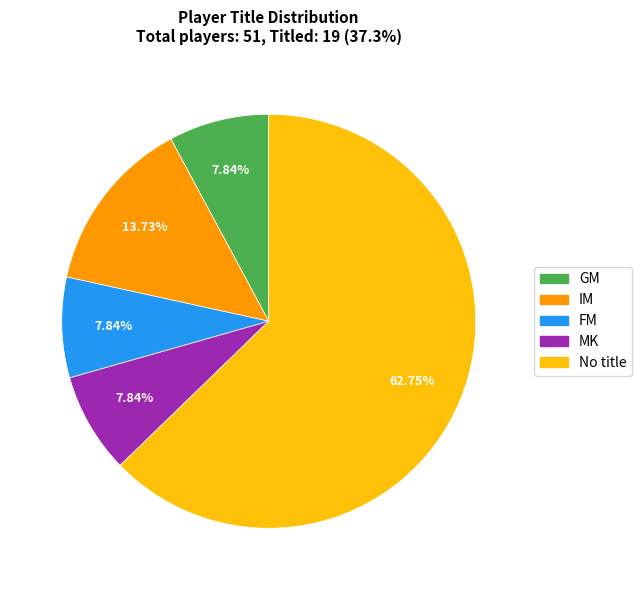

To the nearest percent, what is the difference between the FM and IM slice percentages?

6%